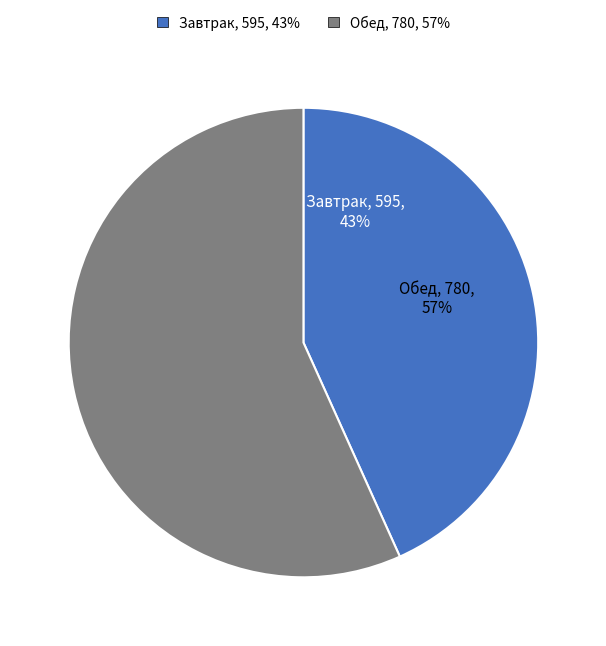

How many segments does this pie chart have?

2